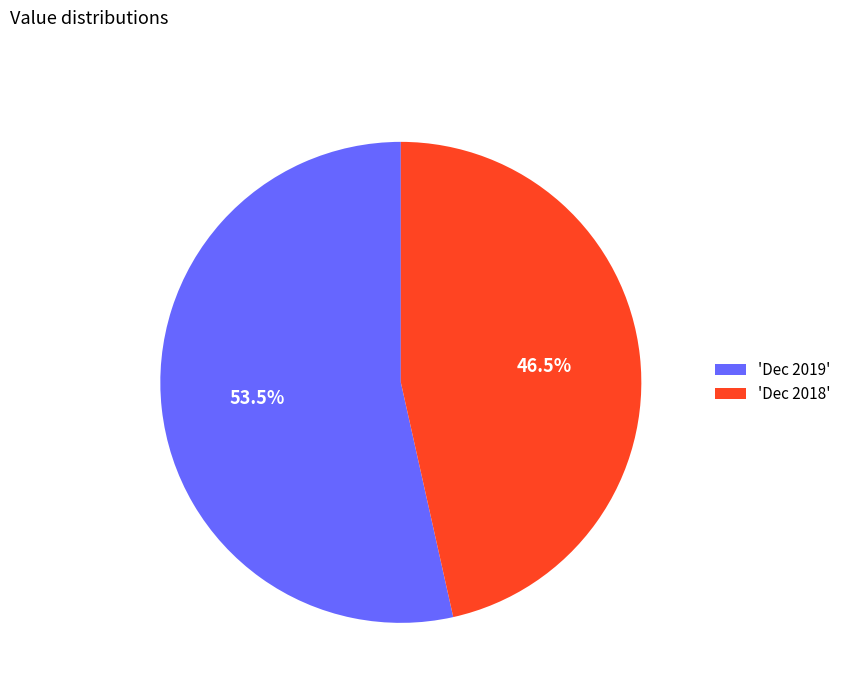

How many slices are in this pie chart?

2